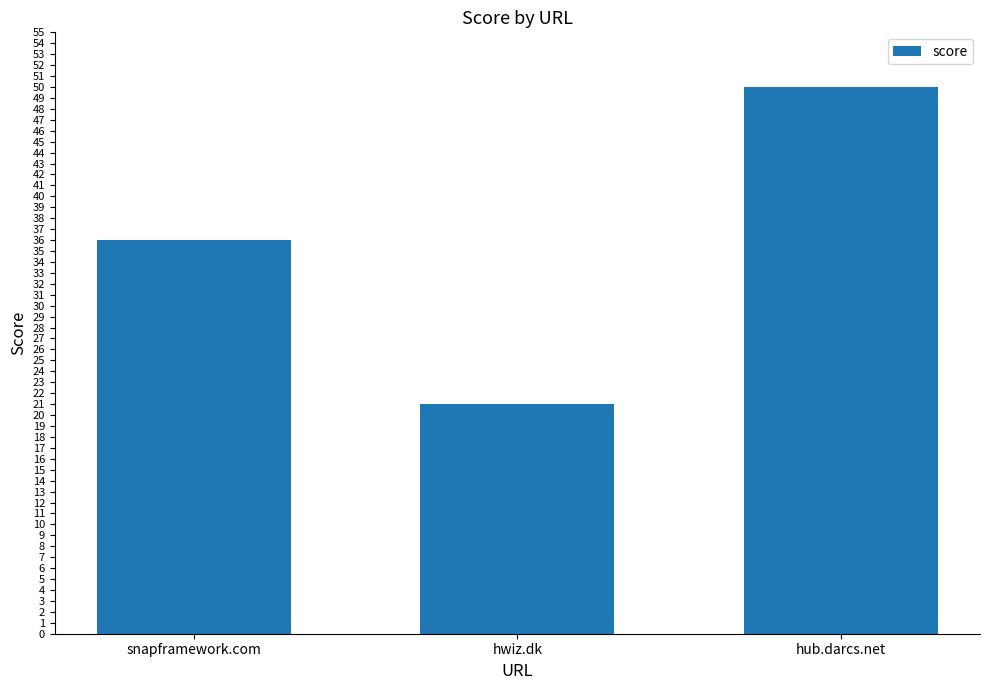

Count the number of data series in this chart.

1